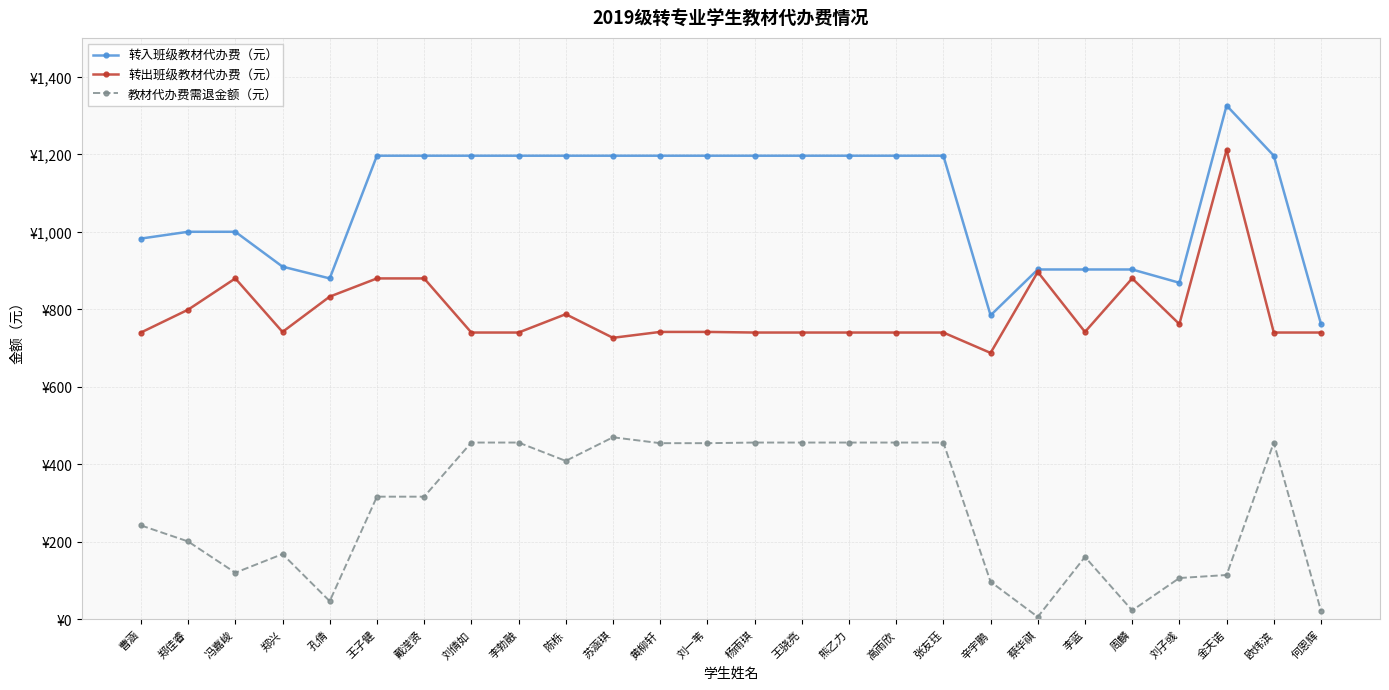

True or false: 转入班级教材代办费（元） and 教材代办费需退金额（元） intersect in this chart.

False